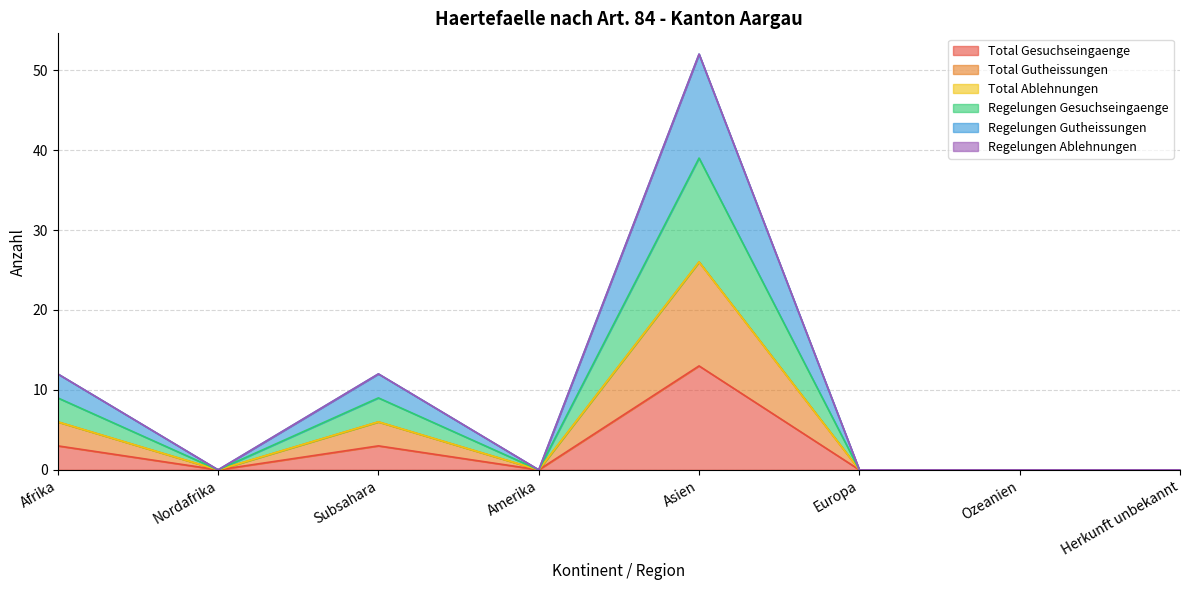

The value of Total Gesuchseingaenge at Herkunft unbekannt is 0. True or false?

True